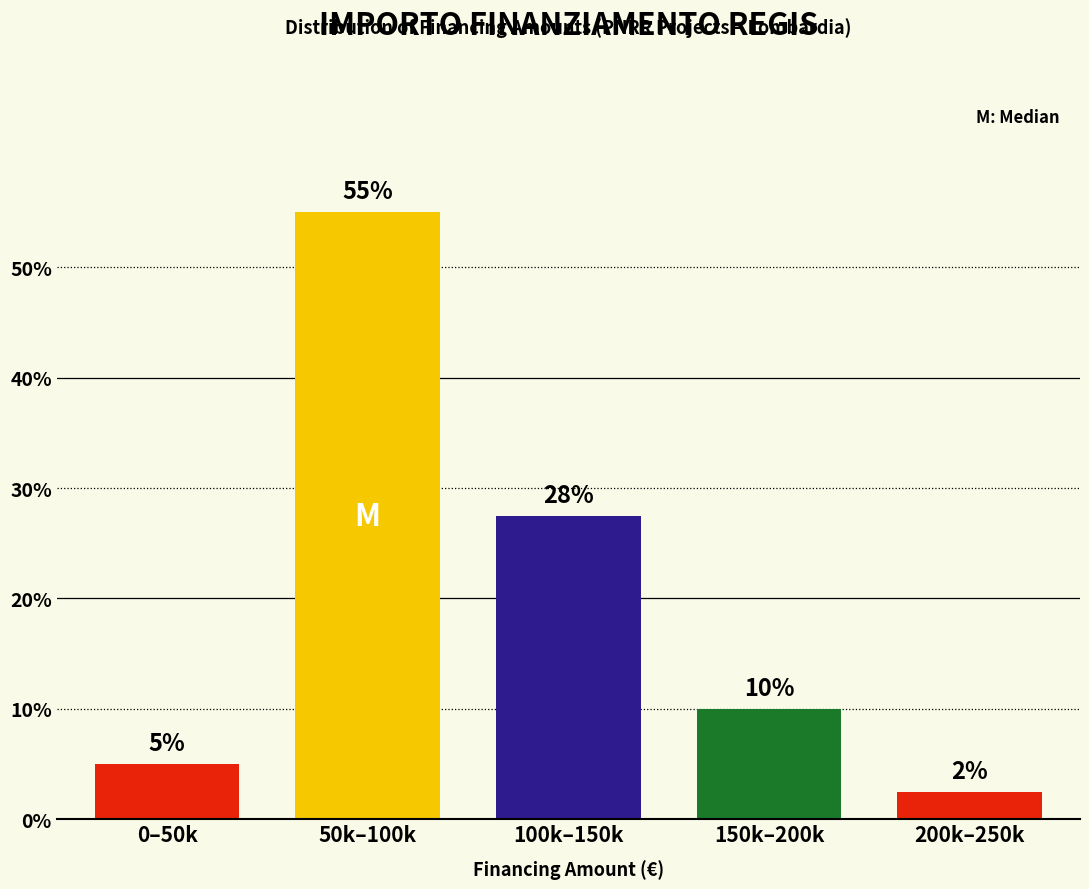

At which label does the data first exceed 10?

50k–100k